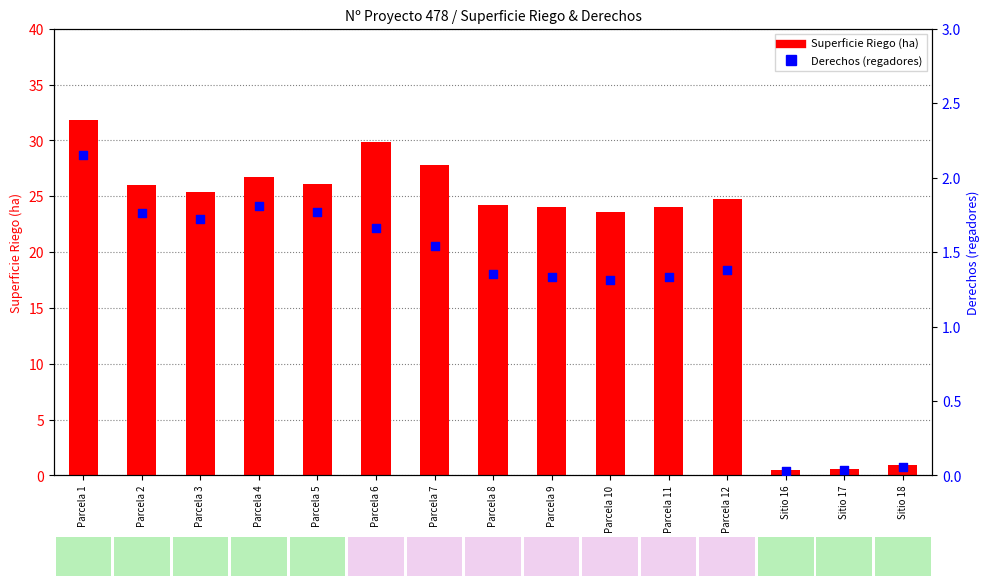

What is the total value across all series at Parcela 3?

27.1